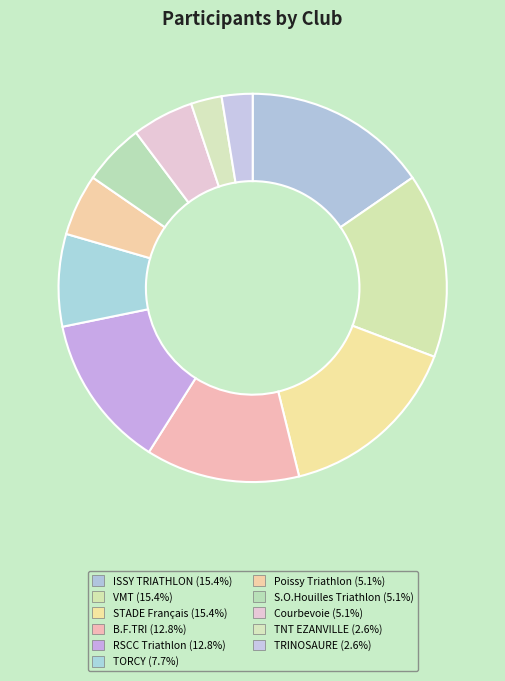

Is there any slice that represents more than half of the pie?

No